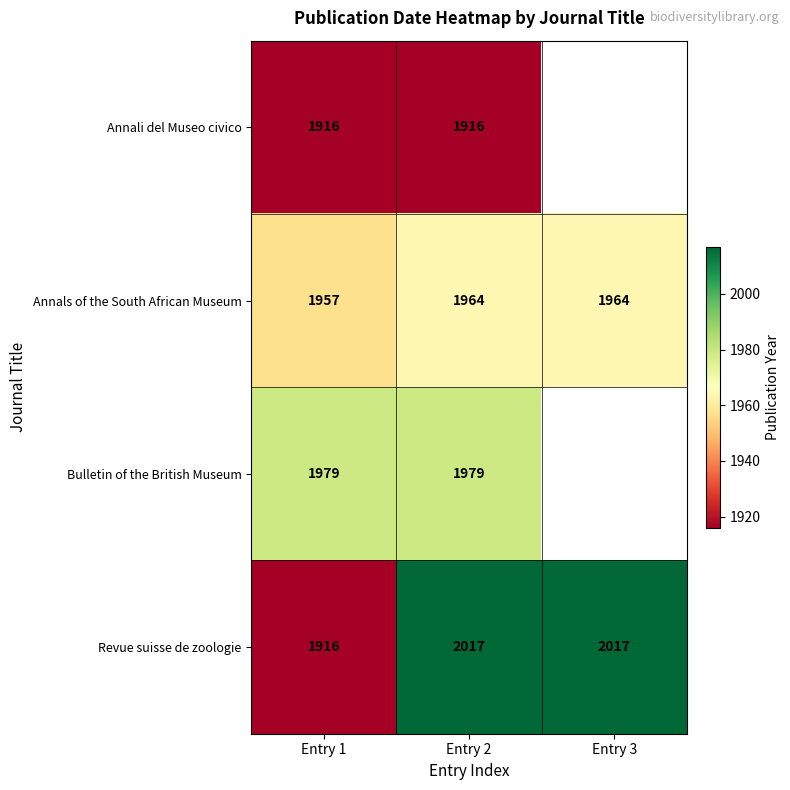

Which category has the lowest value across all series?

Entry 1